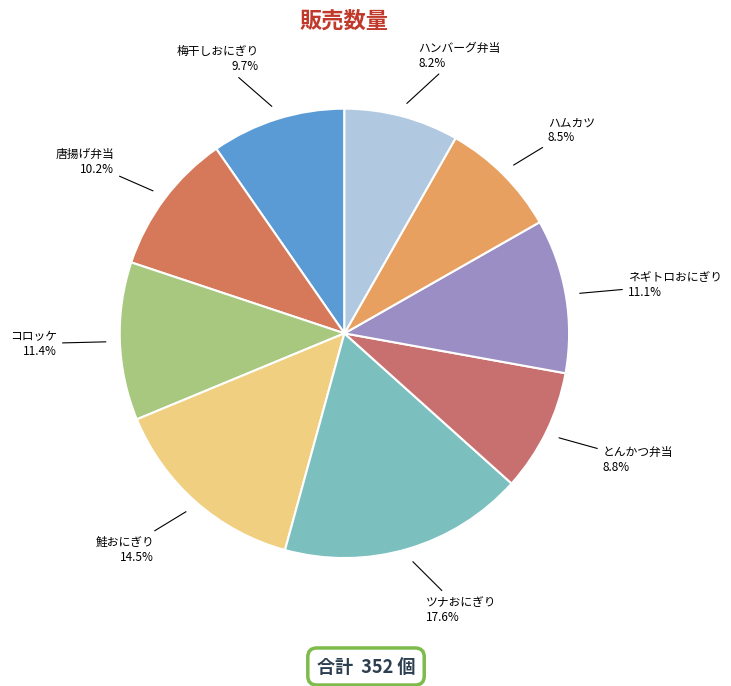

Is it true that ハムカツ is 20% of the pie?

False